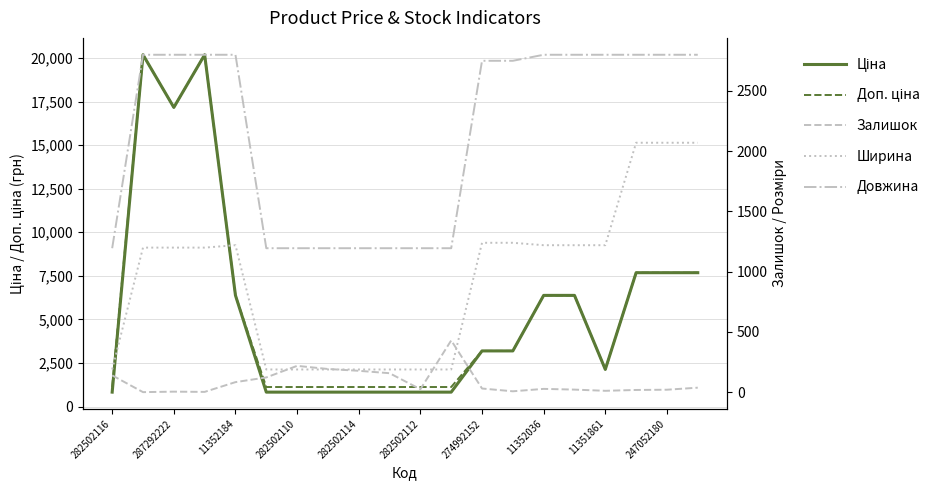

What is the label of the 17th point from the right?

282502110